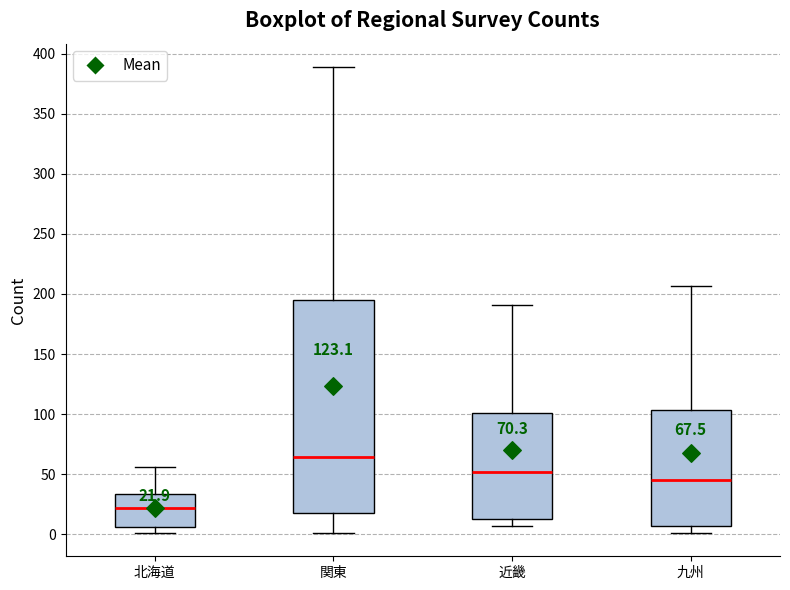

Which box has the highest median line?

関東